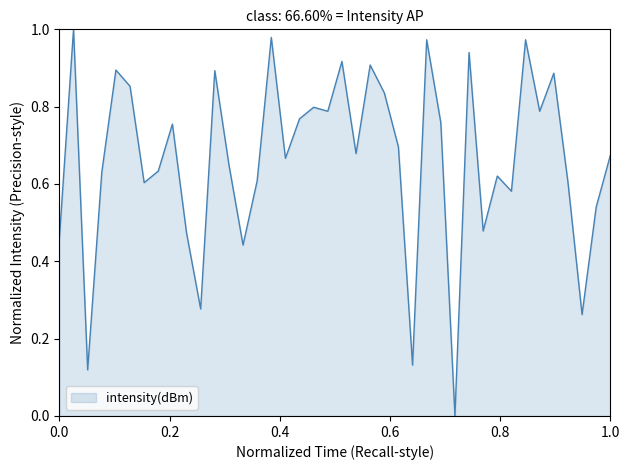

Does the chart have visible grid lines?

No